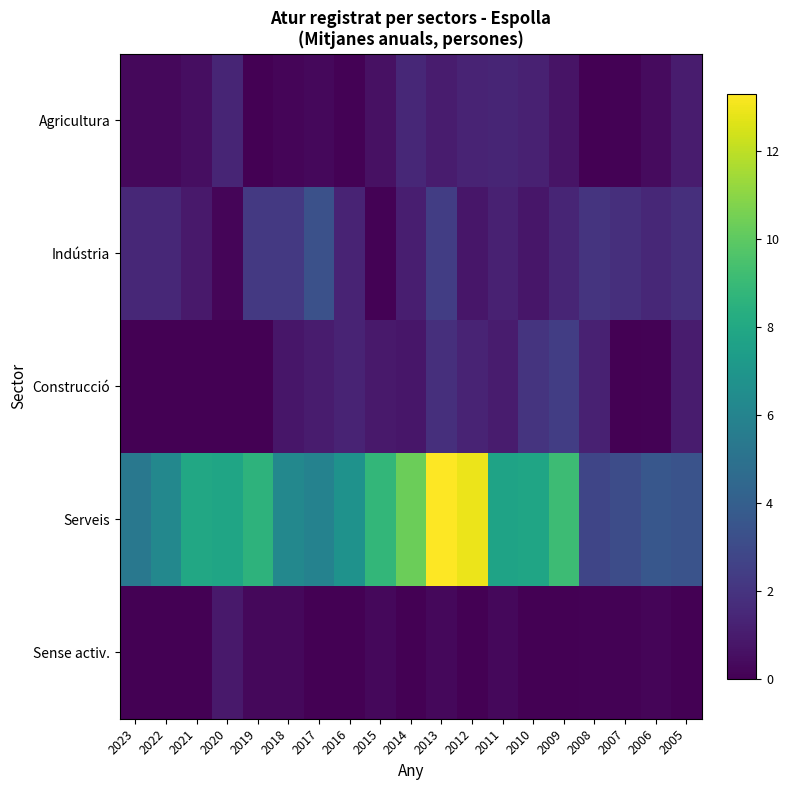

Which series has the largest total across all categories?

Serveis